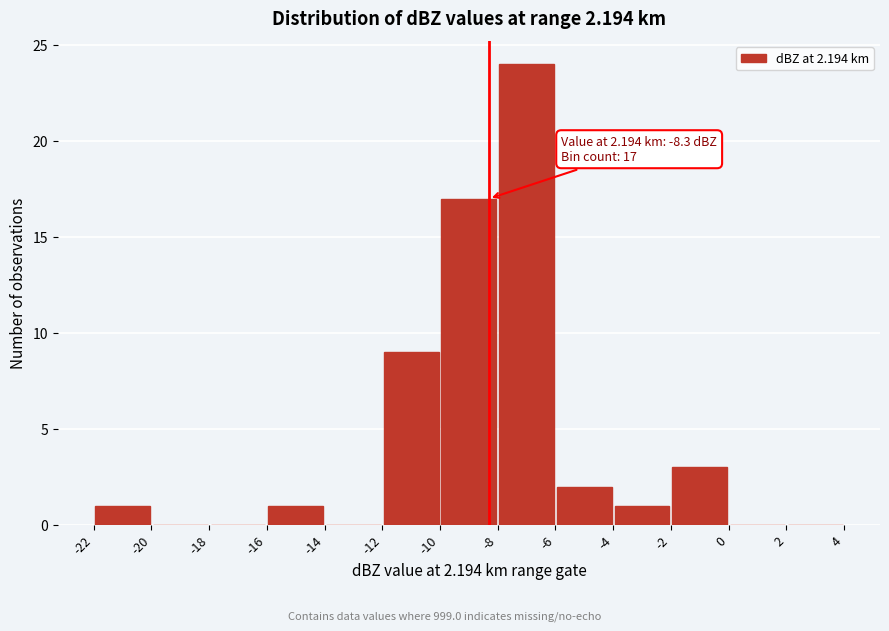

Over which range of the x-axis is the bar tallest?

-8 to -6